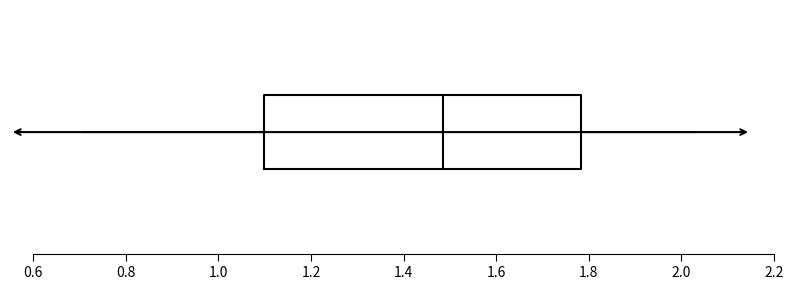

Where does the median line of the box sit on the x-axis? The values are not printed on the chart, so give them approximately, as read against the axis.

1.48